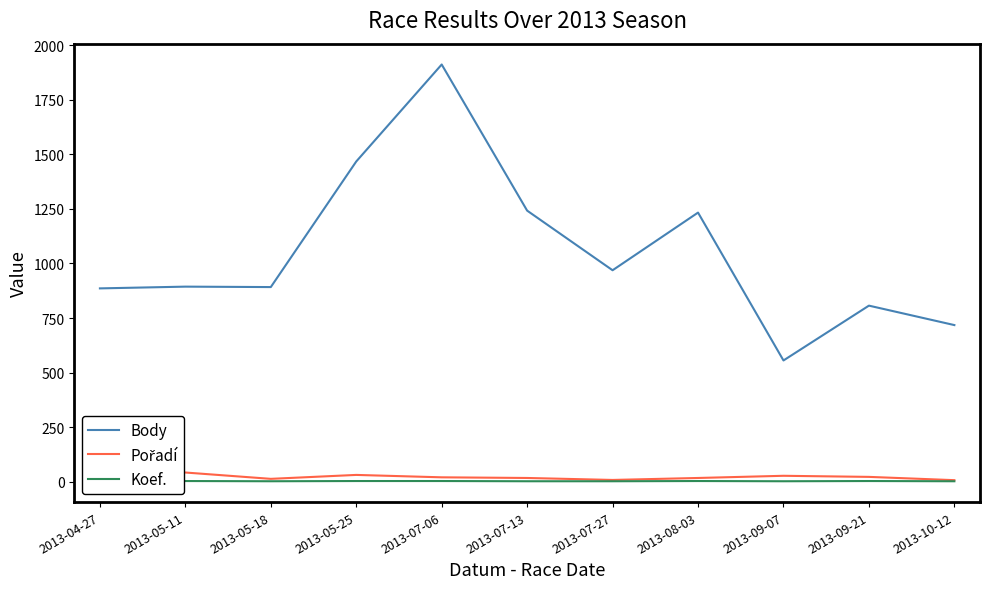

What is the average value of the Koef. series?

4